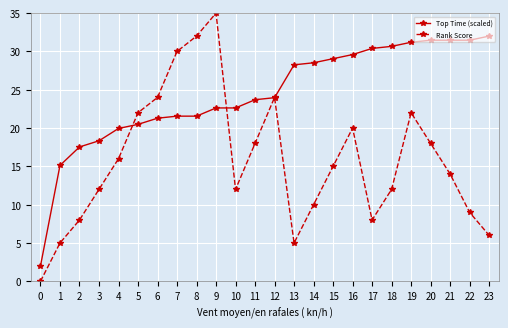

At 15, list the series in order from smallest to largest.

Rank Score, Top Time (scaled)